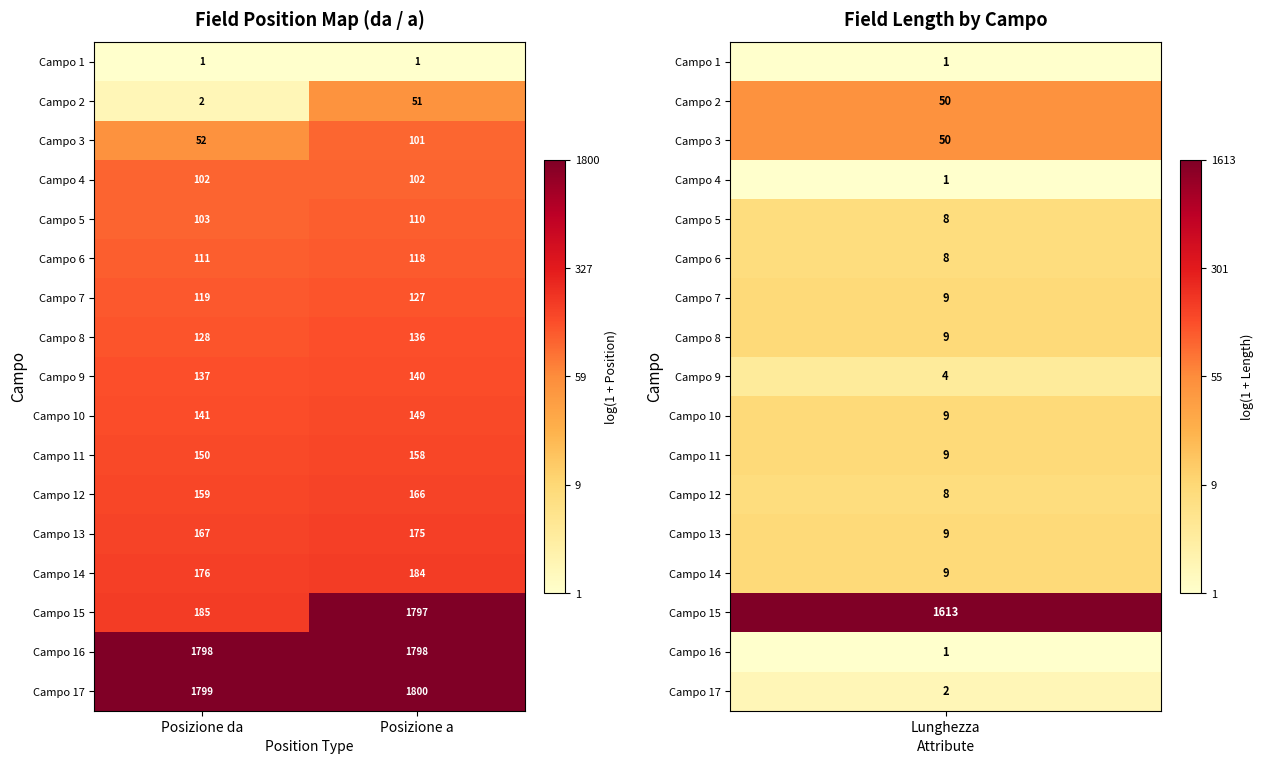

What is the lowest value of the Campo 17 series?

1799